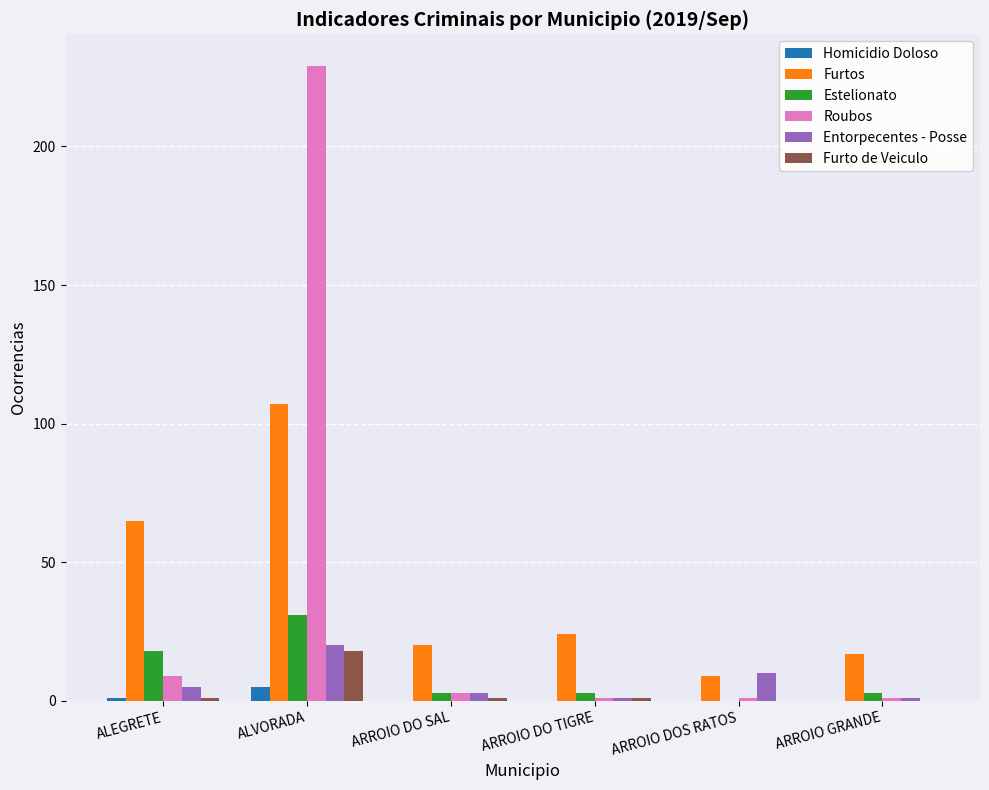

Count the Homicidio Doloso values in the range 0 to 1.

5